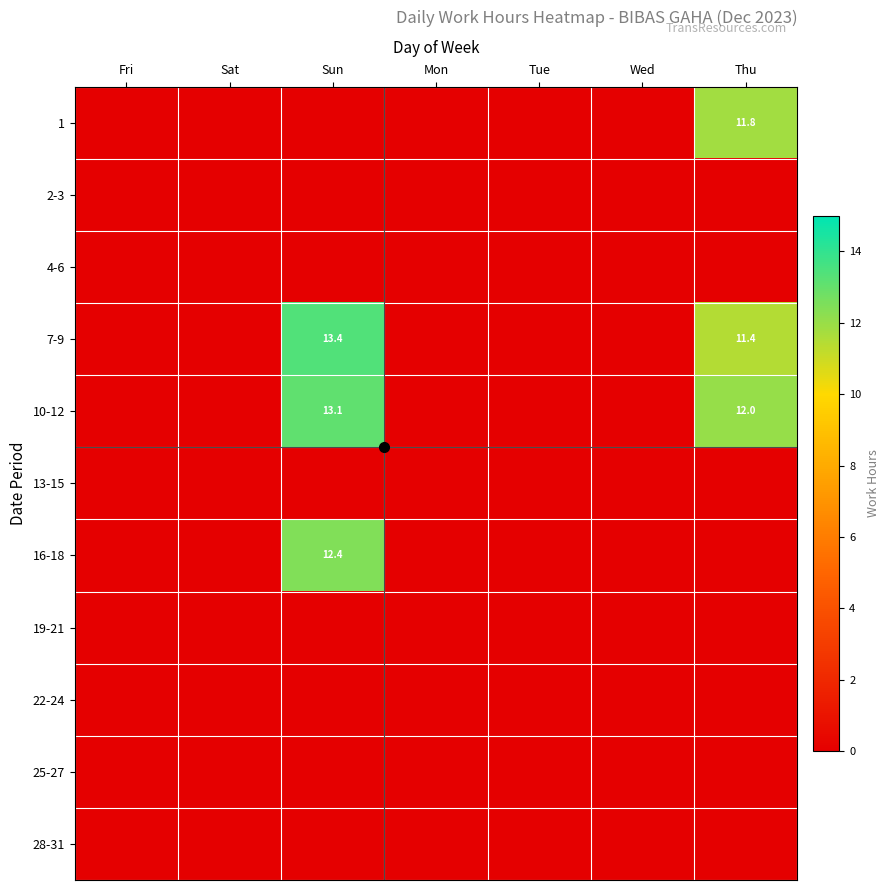

The 28-31 series shows 0.0 at Fri. True or false?

True